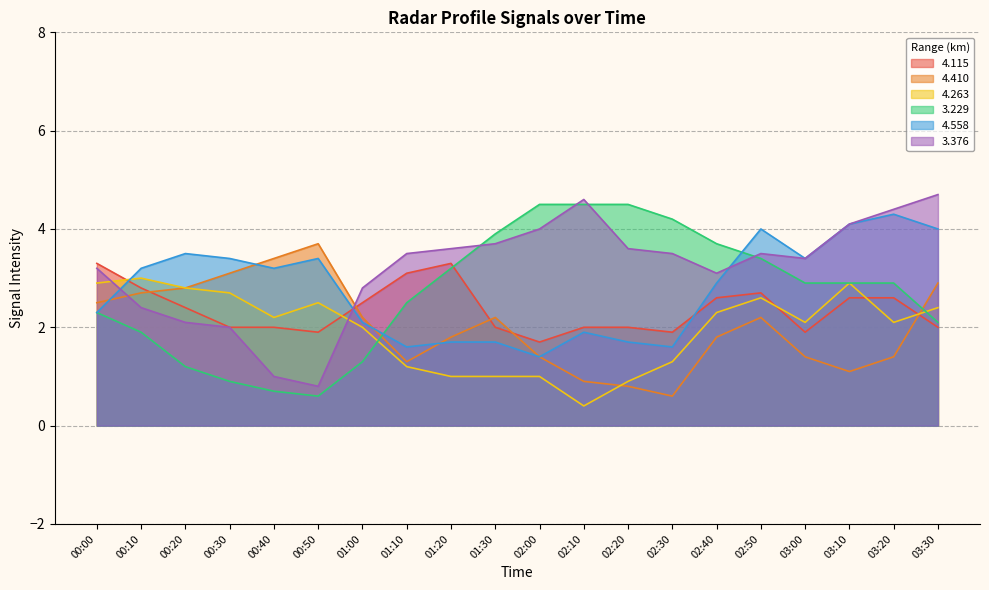

Reading left to right, list all the values displayed in this chart.

  4.115: 00:00=3.3	00:10=2.8	00:20=2.4	00:30=2.0	00:40=2.0	00:50=1.9	01:00=2.5	01:10=3.1	01:20=3.3	01:30=2.0	02:00=1.7	02:10=2.0	02:20=2.0	02:30=1.9	02:40=2.6	02:50=2.7	03:00=1.9	03:10=2.6	03:20=2.6	03:30=2.0
  4.410: 00:00=2.5	00:10=2.7	00:20=2.8	00:30=3.1	00:40=3.4	00:50=3.7	01:00=2.2	01:10=1.3	01:20=1.8	01:30=2.2	02:00=1.4	02:10=0.9	02:20=0.8	02:30=0.6	02:40=1.8	02:50=2.2	03:00=1.4	03:10=1.1	03:20=1.4	03:30=2.9
  4.263: 00:00=2.9	00:10=3.0	00:20=2.8	00:30=2.7	00:40=2.2	00:50=2.5	01:00=2.0	01:10=1.2	01:20=1.0	01:30=1.0	02:00=1.0	02:10=0.4	02:20=0.9	02:30=1.3	02:40=2.3	02:50=2.6	03:00=2.1	03:10=2.9	03:20=2.1	03:30=2.4
  3.229: 00:00=2.3	00:10=1.9	00:20=1.2	00:30=0.9	00:40=0.7	00:50=0.6	01:00=1.3	01:10=2.5	01:20=3.2	01:30=3.9	02:00=4.5	02:10=4.5	02:20=4.5	02:30=4.2	02:40=3.7	02:50=3.4	03:00=2.9	03:10=2.9	03:20=2.9	03:30=2.1
  4.558: 00:00=2.3	00:10=3.2	00:20=3.5	00:30=3.4	00:40=3.2	00:50=3.4	01:00=2.1	01:10=1.6	01:20=1.7	01:30=1.7	02:00=1.4	02:10=1.9	02:20=1.7	02:30=1.6	02:40=2.9	02:50=4.0	03:00=3.4	03:10=4.1	03:20=4.3	03:30=4.0
  3.376: 00:00=3.2	00:10=2.4	00:20=2.1	00:30=2.0	00:40=1.0	00:50=0.8	01:00=2.8	01:10=3.5	01:20=3.6	01:30=3.7	02:00=4.0	02:10=4.6	02:20=3.6	02:30=3.5	02:40=3.1	02:50=3.5	03:00=3.4	03:10=4.1	03:20=4.4	03:30=4.7